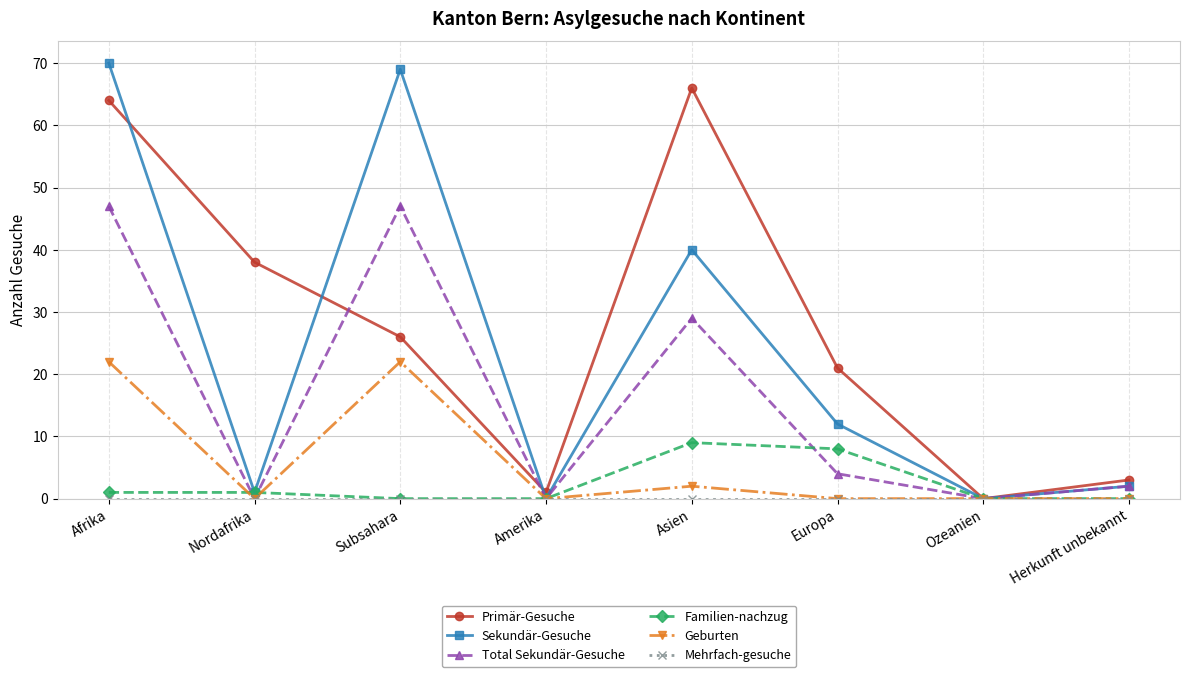

Where is the first local minimum for Primär-Gesuche?

Amerika